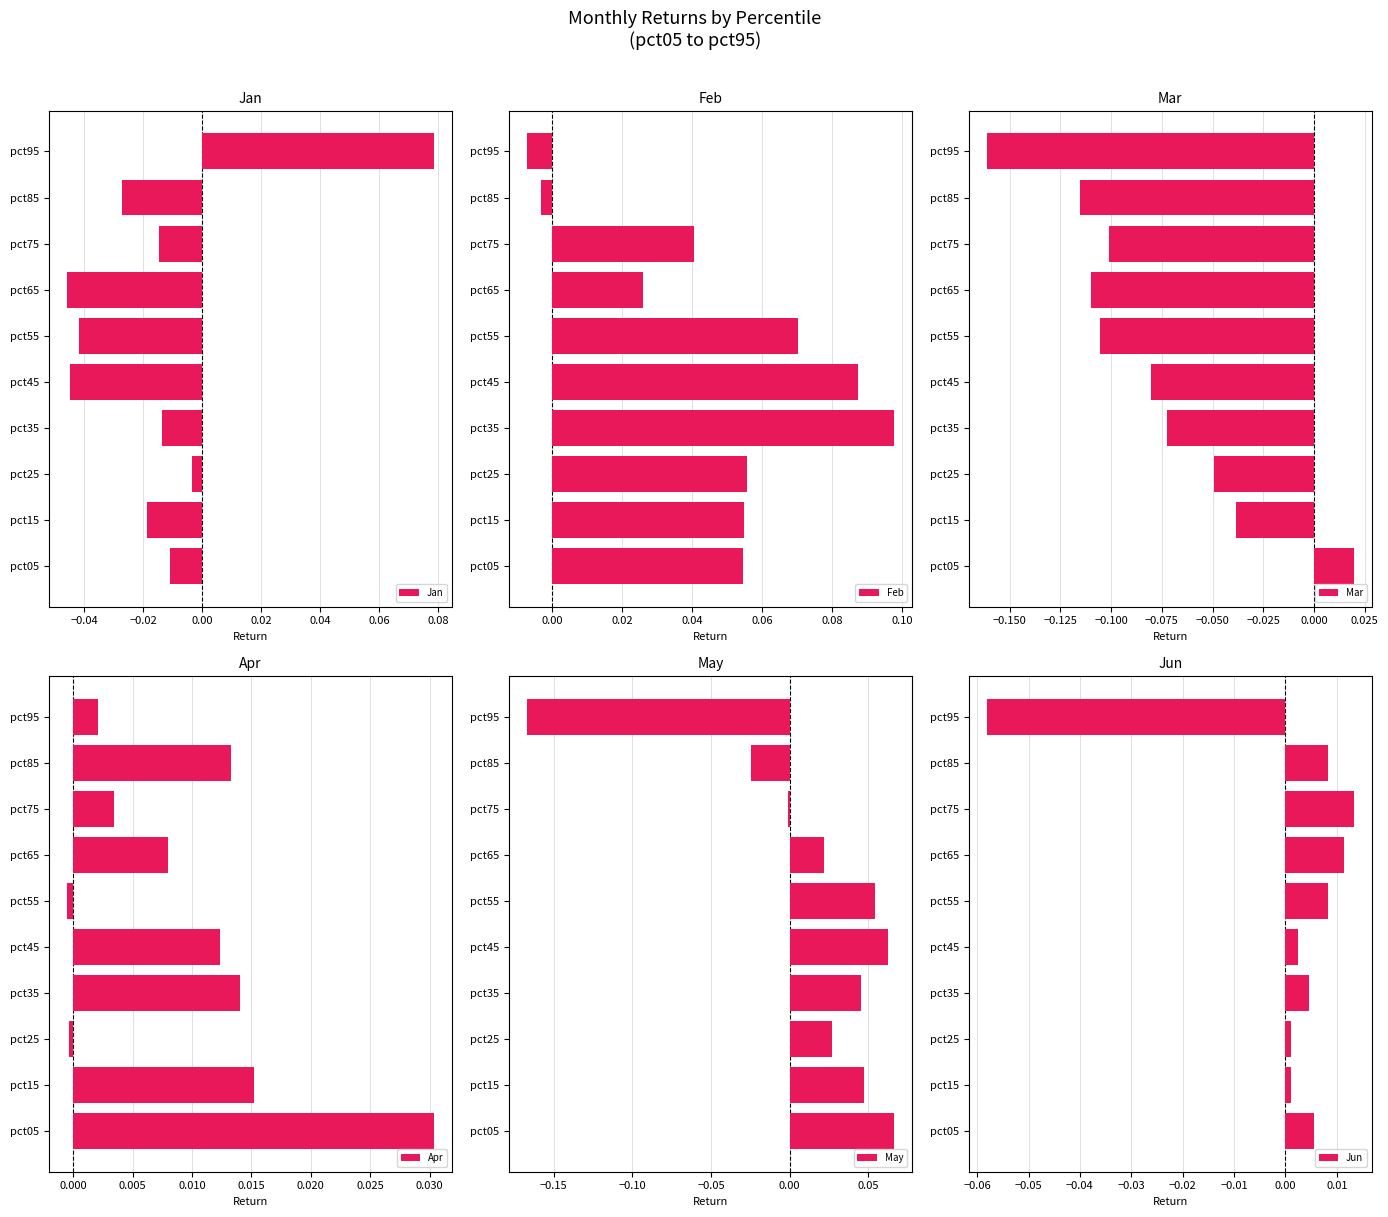

What are all the series names shown in the legend?

Jan, Feb, Mar, Apr, May, Jun